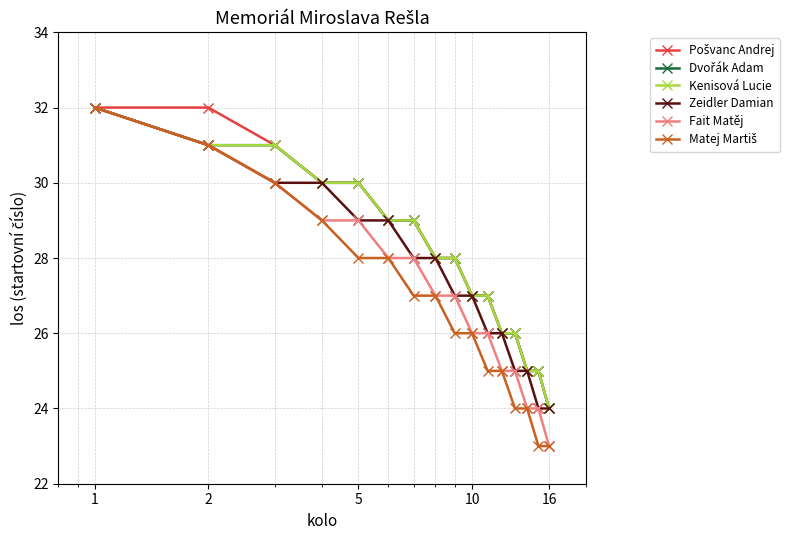

Reading left to right, transcribe all the data shown in this chart.

Pošvanc Andrej: 32	32	31	30	30	29	29	28	28	27	27	26	26	25	25	24
Dvořák Adam: 32	31	31	30	30	29	29	28	28	27	27	26	26	25	25	24
Kenisová Lucie: 32	31	31	30	30	29	29	28	28	27	27	26	26	25	25	24
Zeidler Damian: 32	31	30	30	29	29	28	28	27	27	26	26	25	25	24	24
Fait Matěj: 32	31	30	29	29	28	28	27	27	26	26	25	25	24	24	23
Matej Martiš: 32	31	30	29	28	28	27	27	26	26	25	25	24	24	23	23